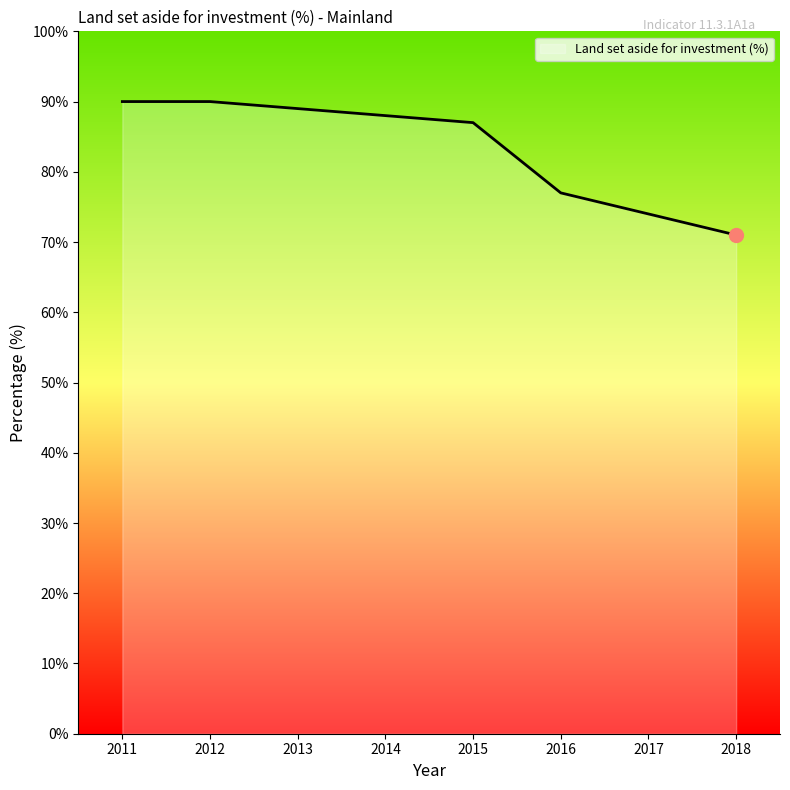

Count the number of categories in the chart.

8